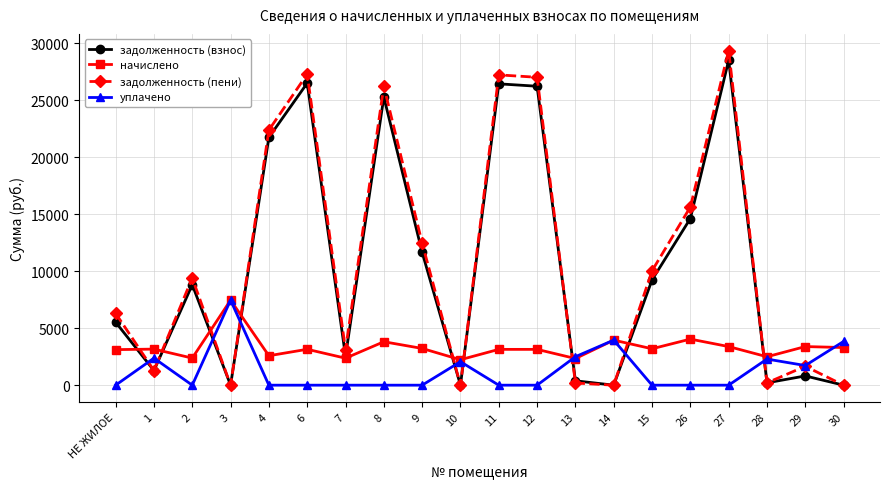

What is the sum of the задолженность (пени) values at 26 and 10?

15623.5